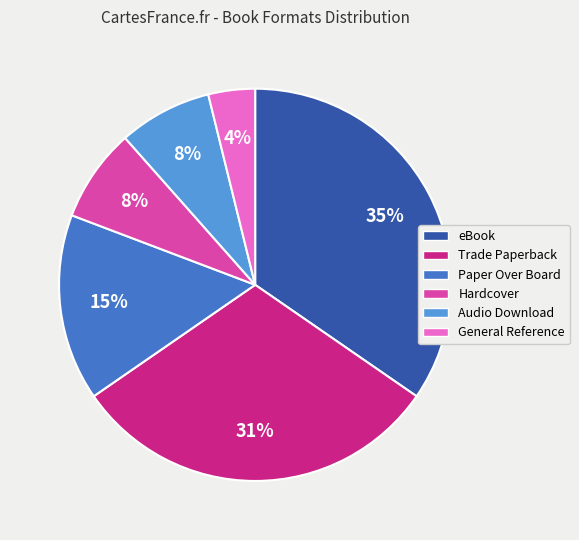

Which has a higher value, Hardcover or eBook?

eBook